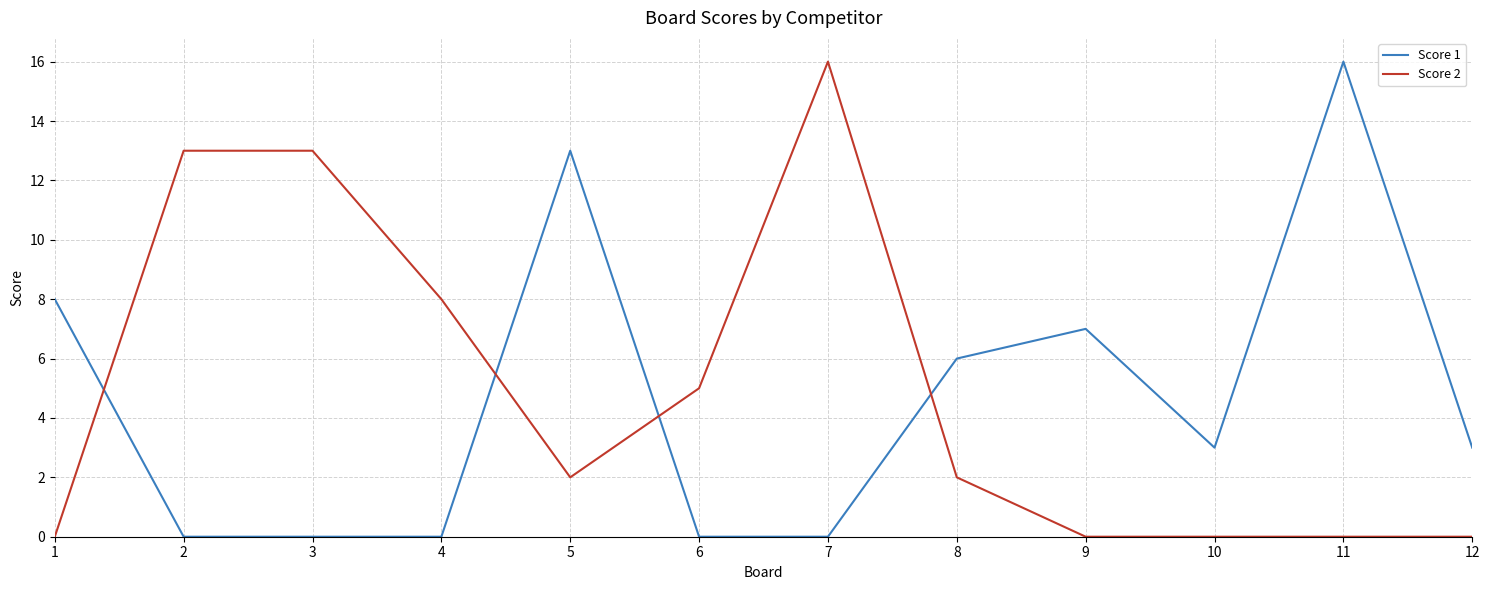

What is the maximum value shown in the chart?

16